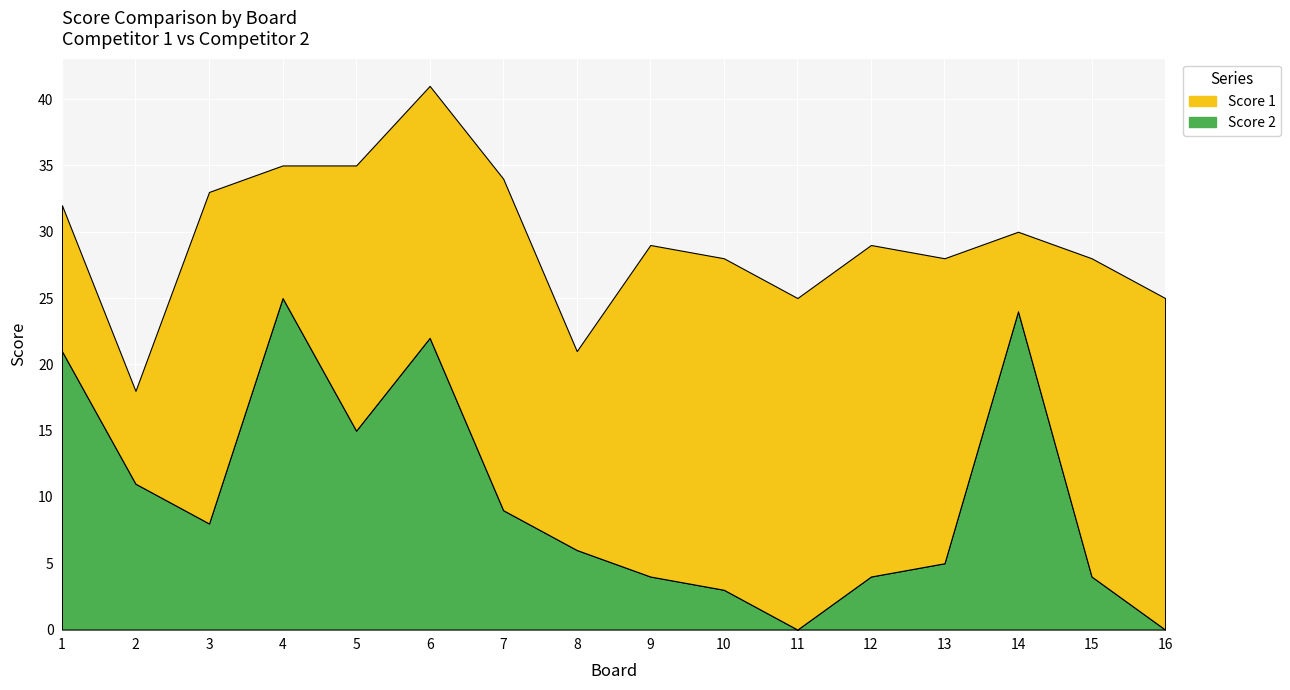

Reading left to right, list all the values displayed in this chart.

Score 1: 11	7	25	10	20	19	25	15	25	25	25	25	23	6	24	25
Score 2: 21	11	8	25	15	22	9	6	4	3	0	4	5	24	4	0